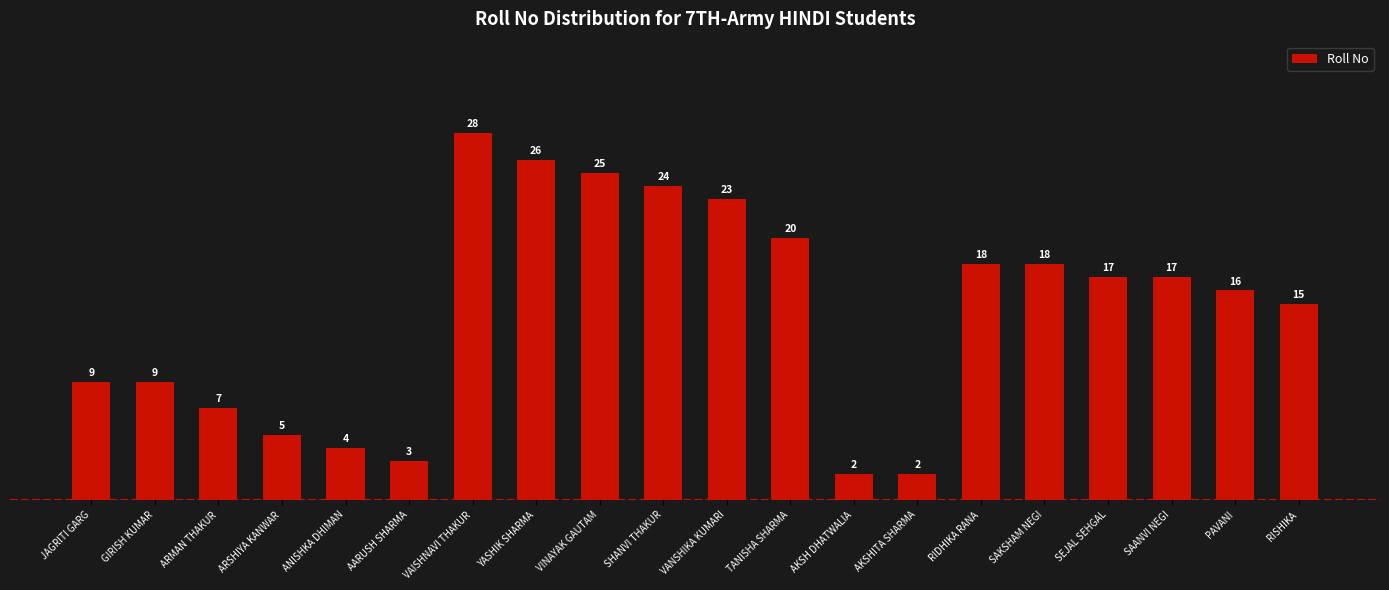

Between ARSHIYA KANWAR and VANSHIKA KUMARI, which is larger?

VANSHIKA KUMARI